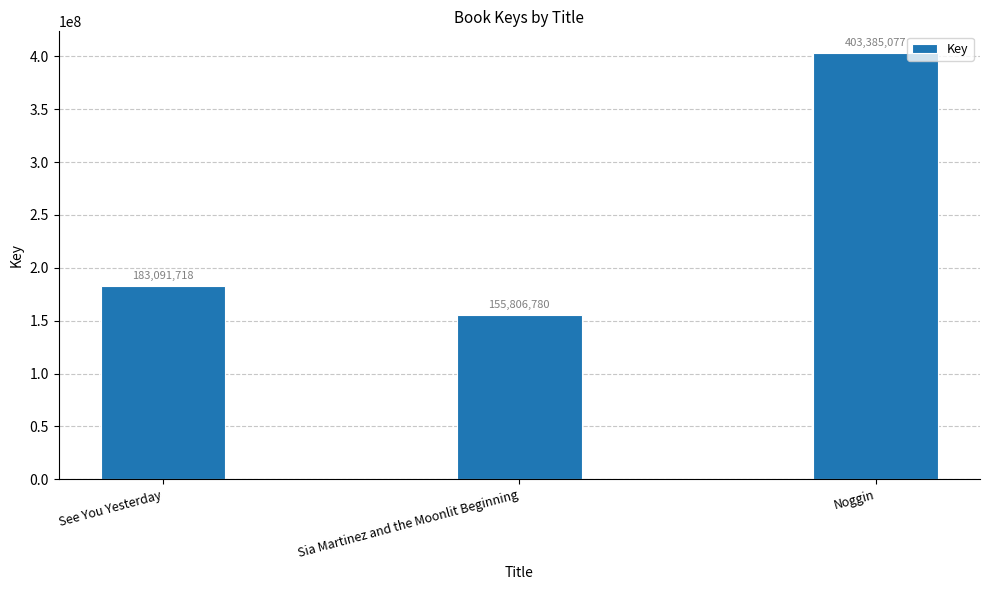

Approximately how many times larger is the value at Noggin compared to Sia Martinez and the Moonlit Beginning?

2.6